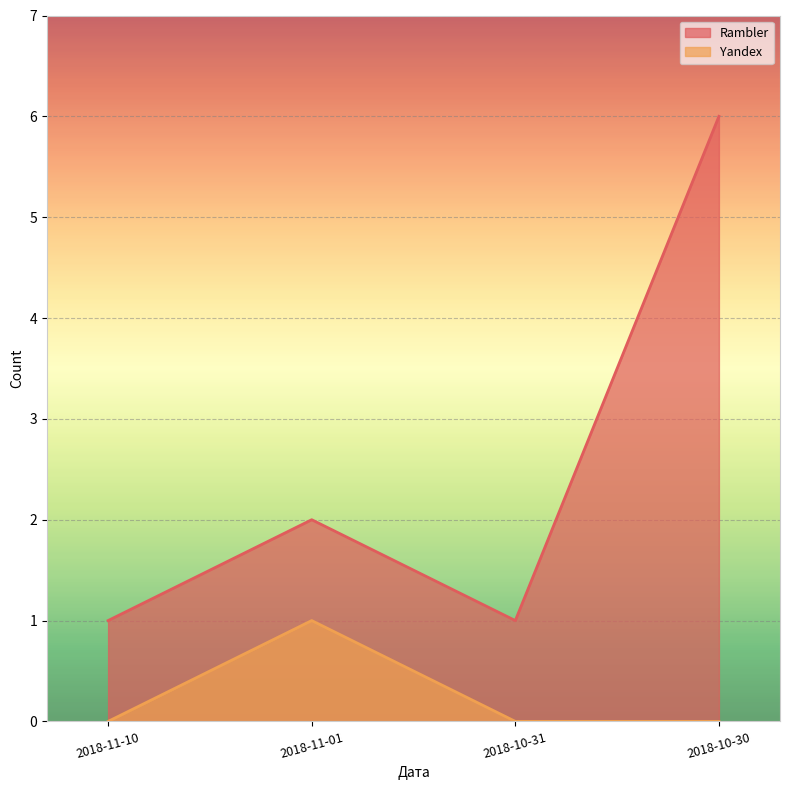

Reading left to right, extract all data points from this chart.

Rambler: 2018-11-10=1	2018-11-01=2	2018-10-31=1	2018-10-30=6
Yandex: 2018-11-10=0	2018-11-01=1	2018-10-31=0	2018-10-30=0